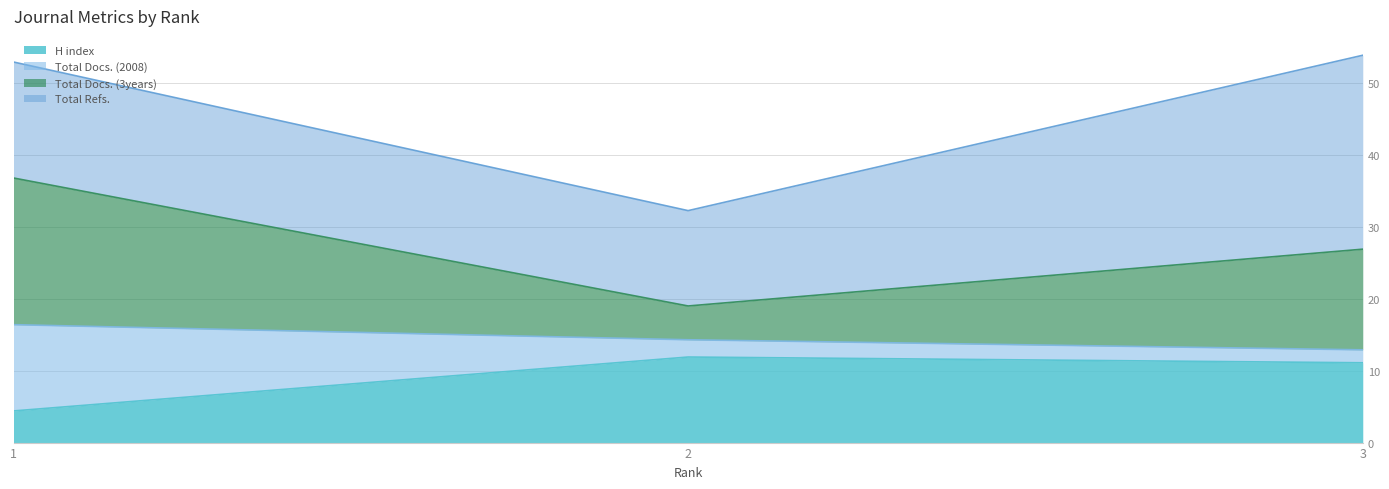

Is the value of H index at 3 greater than the value of Total Docs. (3years) at 3?

No